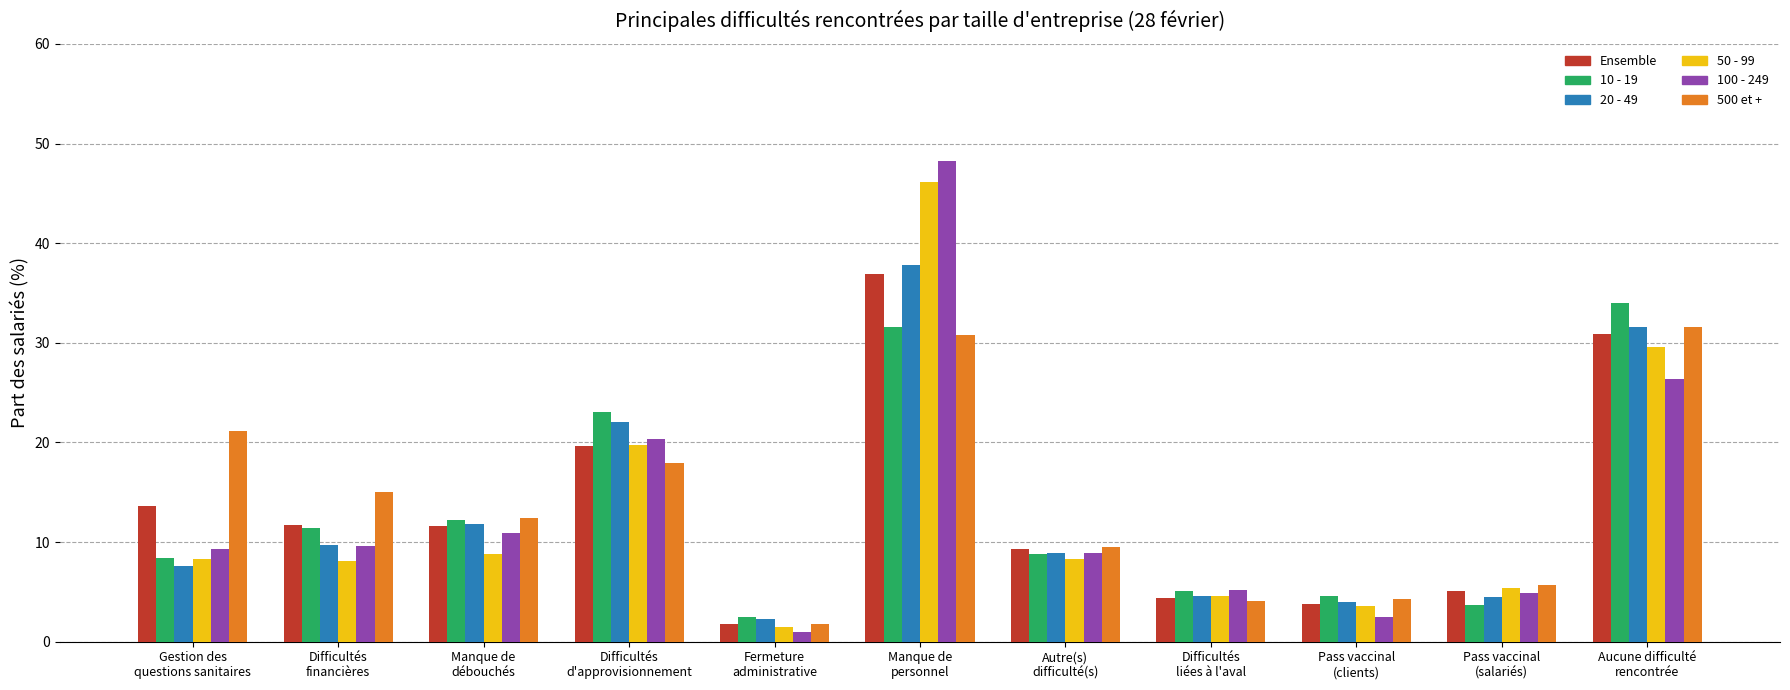

What is the total value across all series at Manque de
débouchés?

67.7